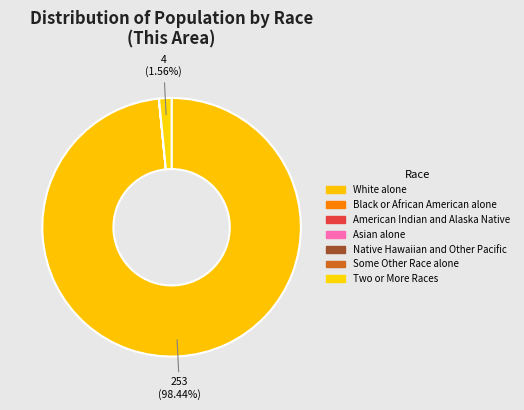

What is the smallest slice in the pie chart?

Black or African American alone